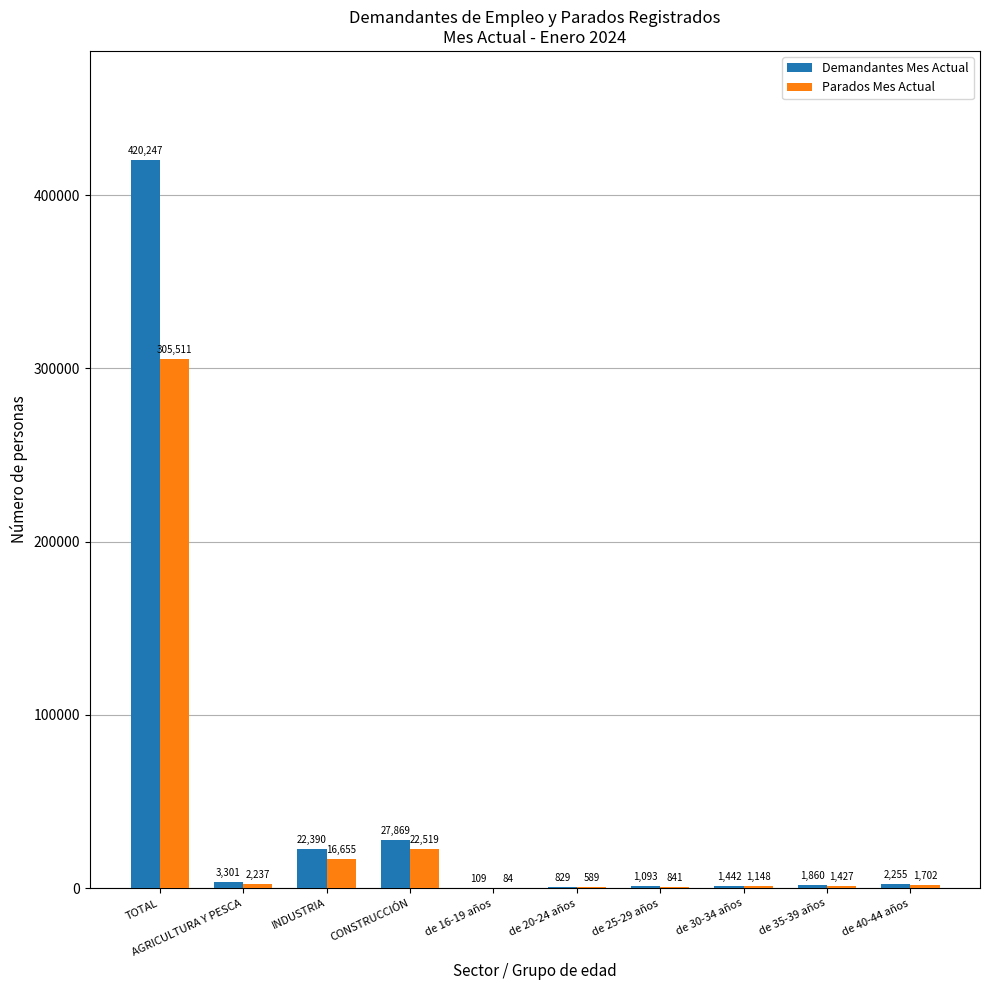

Does the chart contain stacked bars?

No